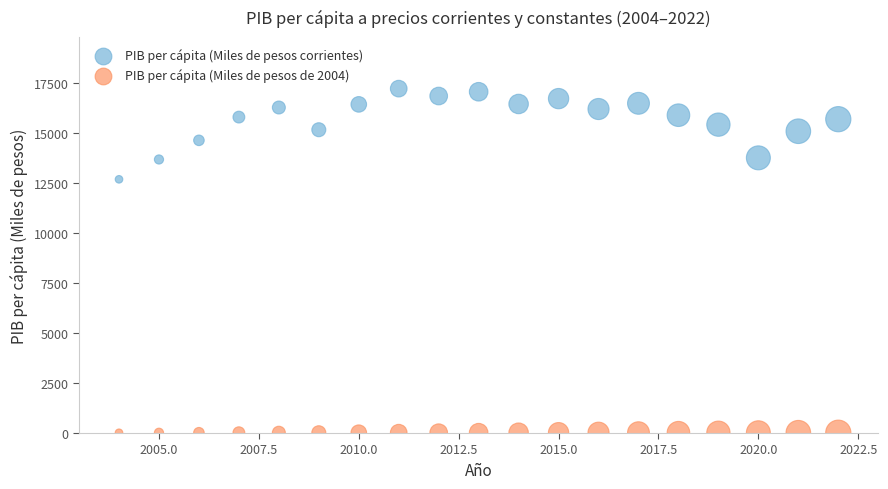

Which series reaches the minimum Y coordinate?

PIB per cápita (Miles de pesos de 2004)